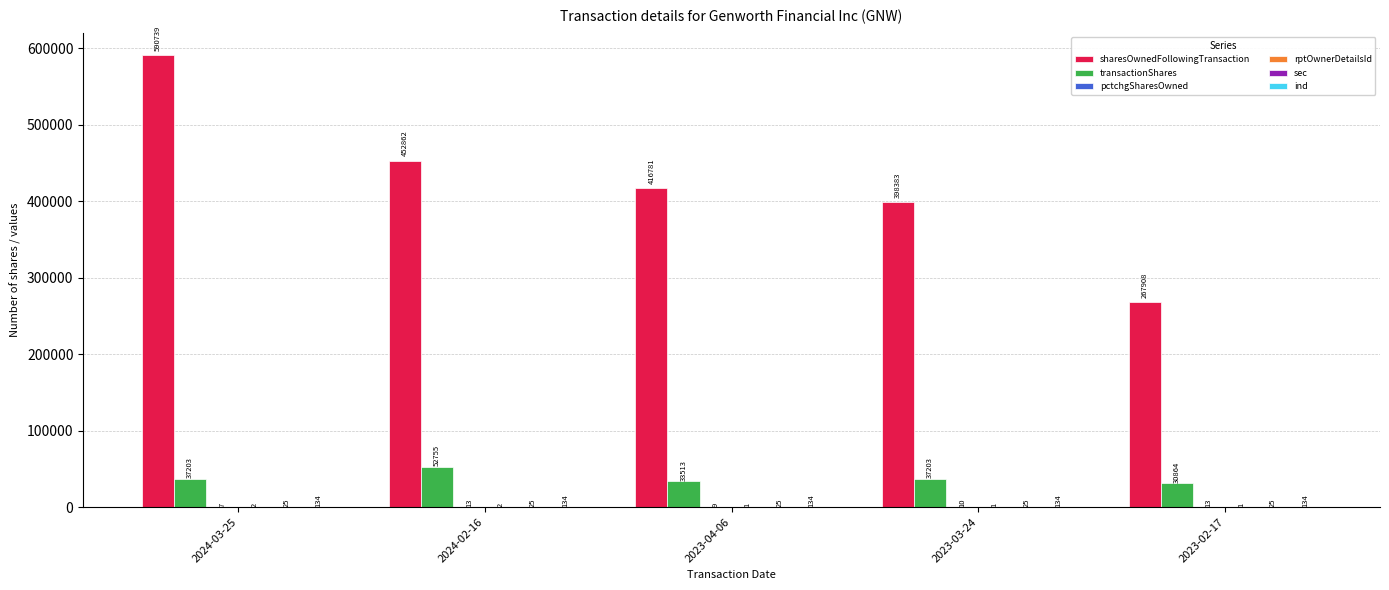

Which category has the highest value across all series?

2024-03-25